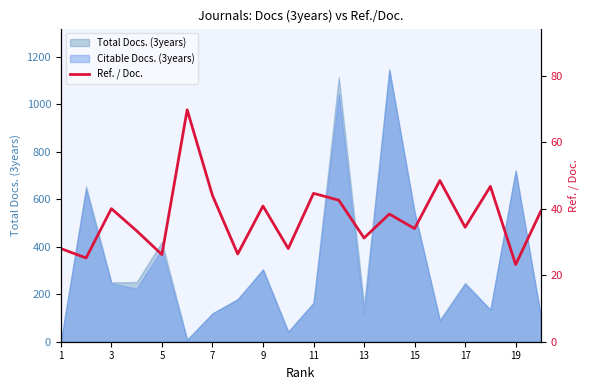

Reading left to right, what are all the values shown in this chart?

28.0	25.2	40.0	33.3	26.2	69.7	44.0	26.4	40.8	28.0	44.6	42.5	31.2	38.4	34.0	48.4	34.4	46.7	23.2	39.3